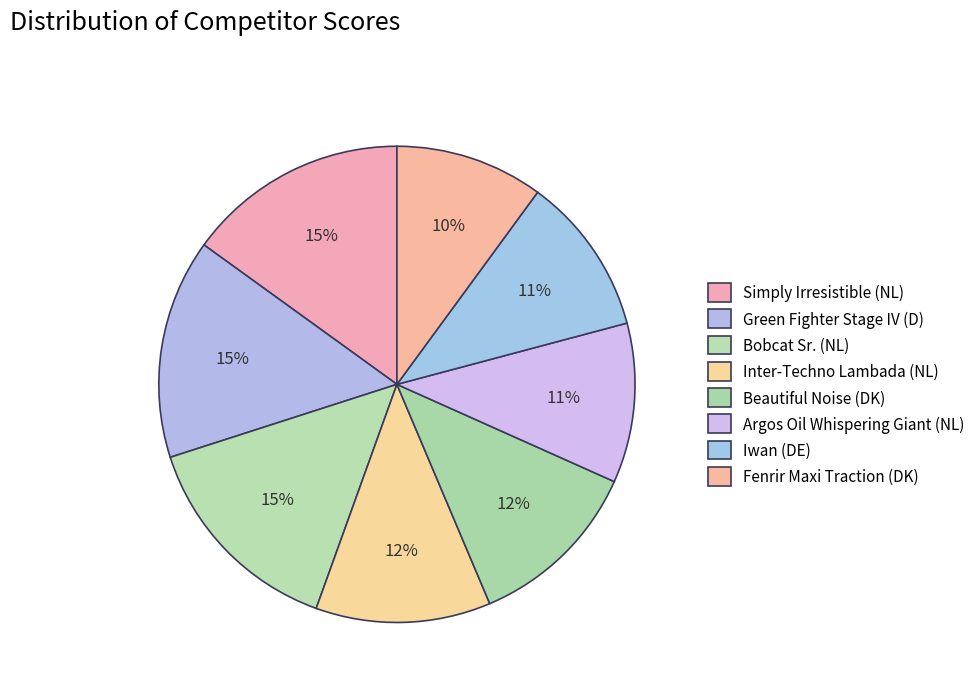

To the nearest percent, what is the combined percentage of Simply Irresistible (NL) and Iwan (DE)?

26%